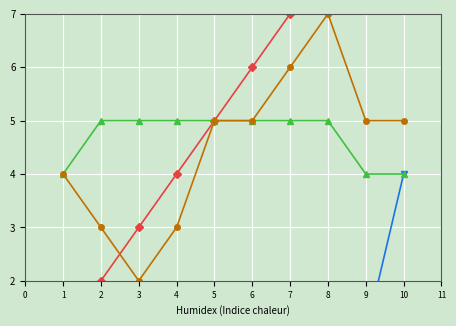

At how many categories does at least one series exceed 4?

9